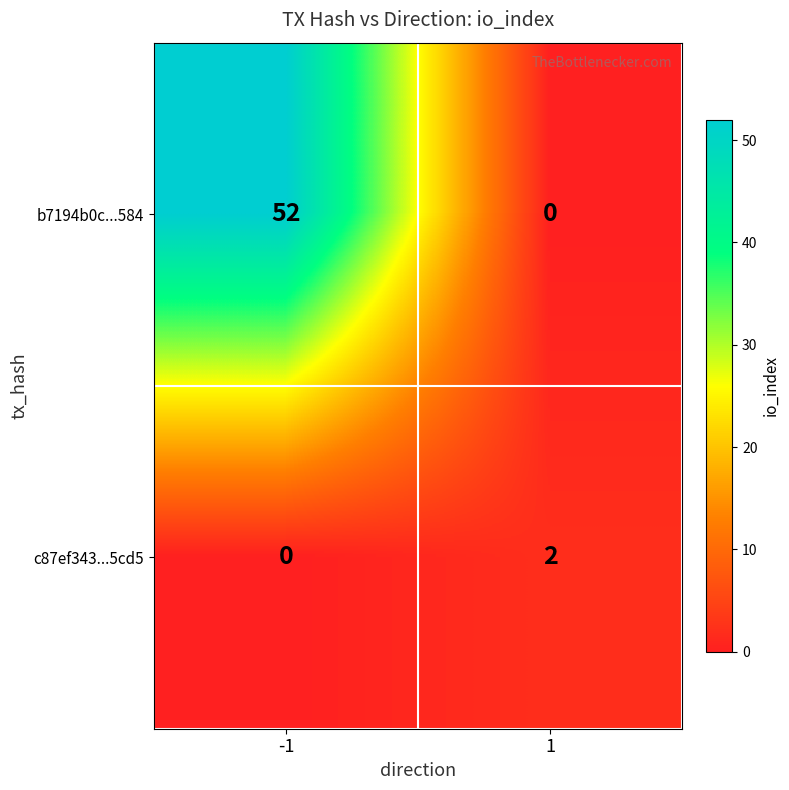

What is the total value across all series at 1?

2